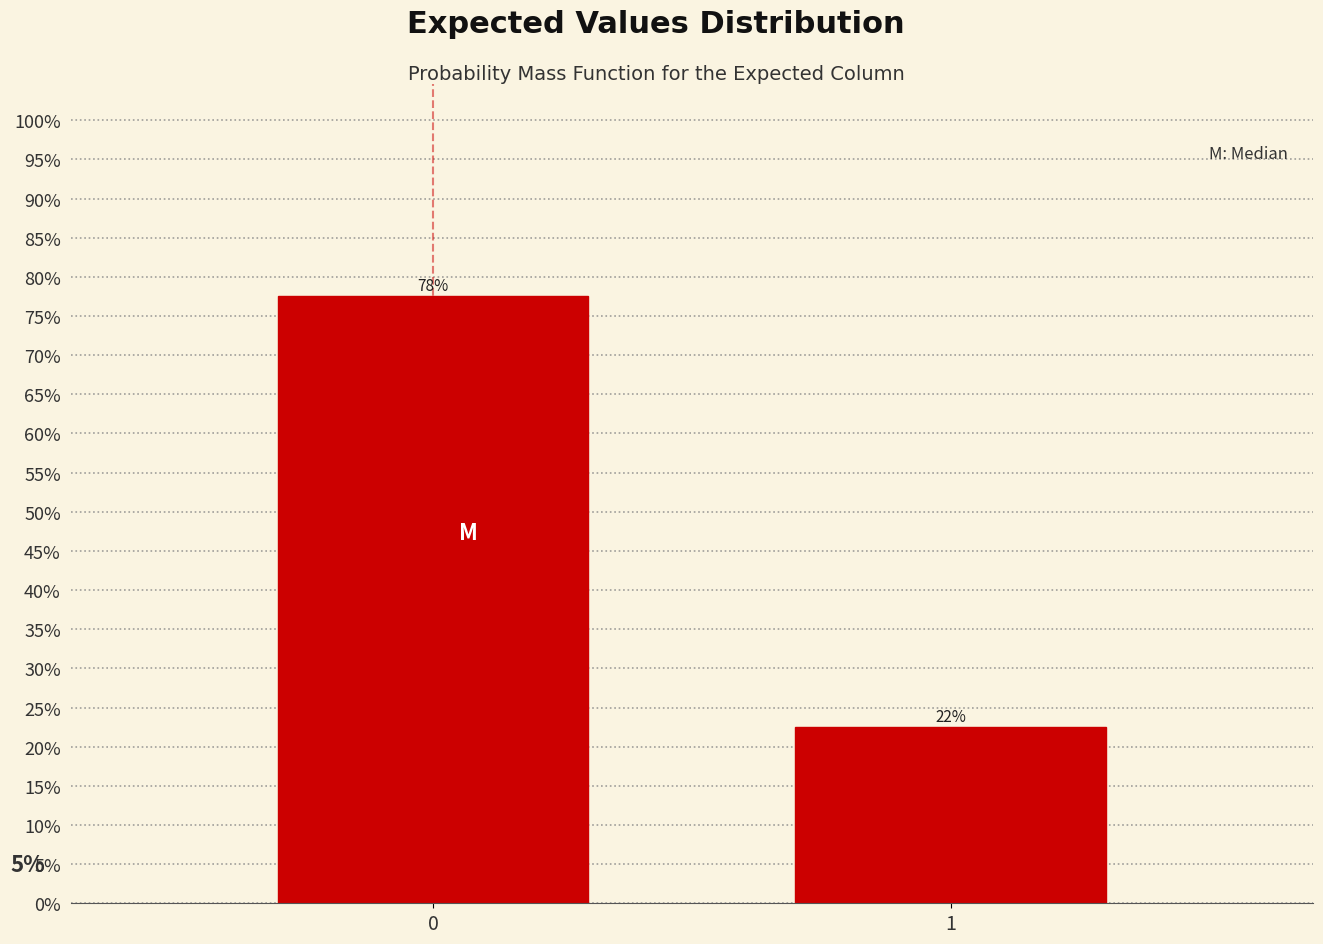

Are the bars horizontal?

No